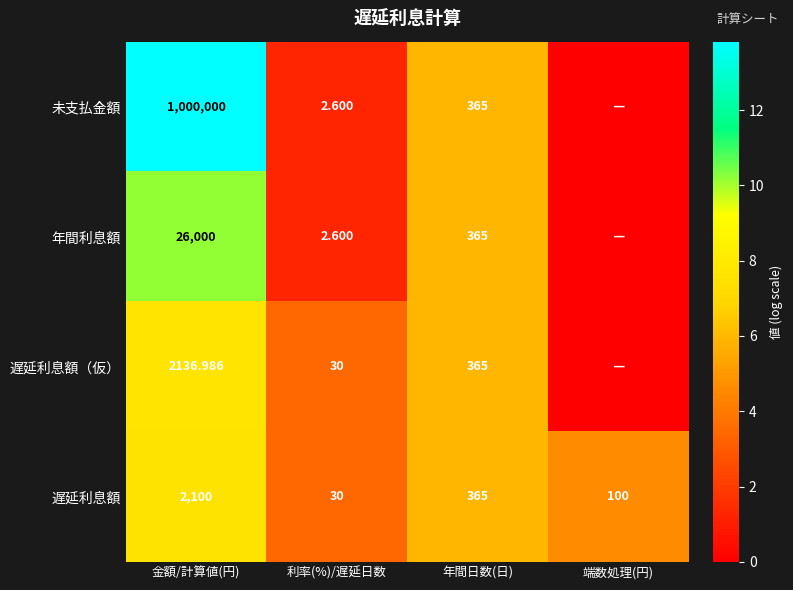

At how many categories does at least one series exceed 5?

2